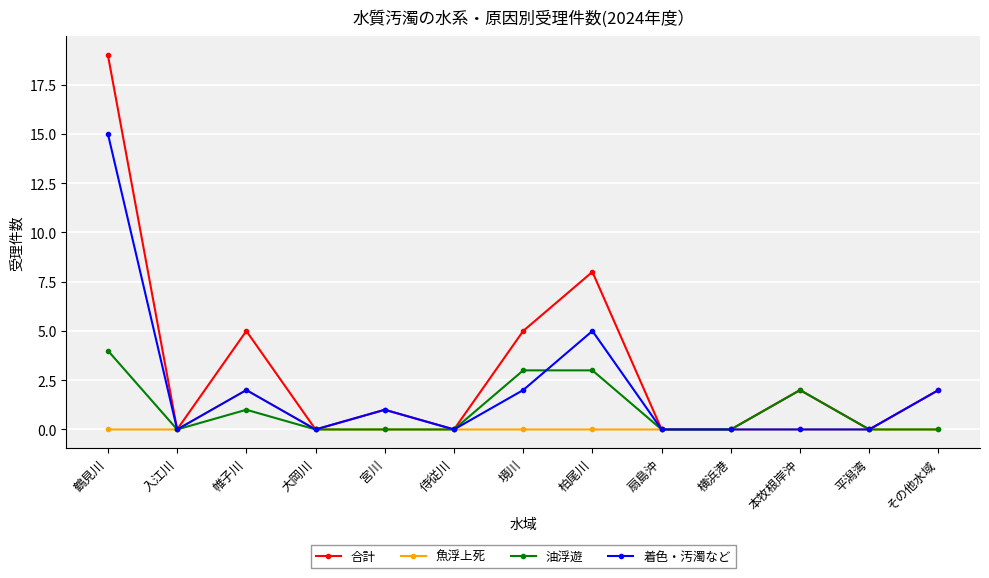

Where is 着色・汚濁など nearest to the value 7?

柏尾川